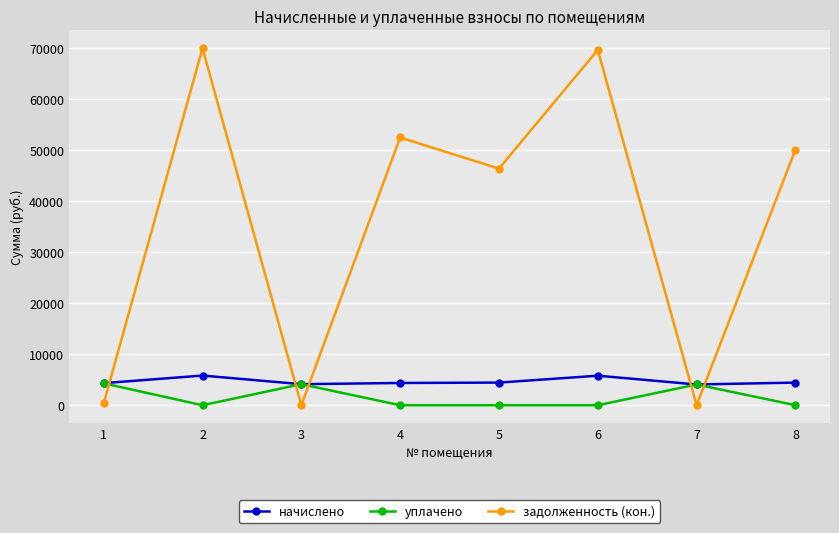

The начислено series shows 830.0 at 3. True or false?

False